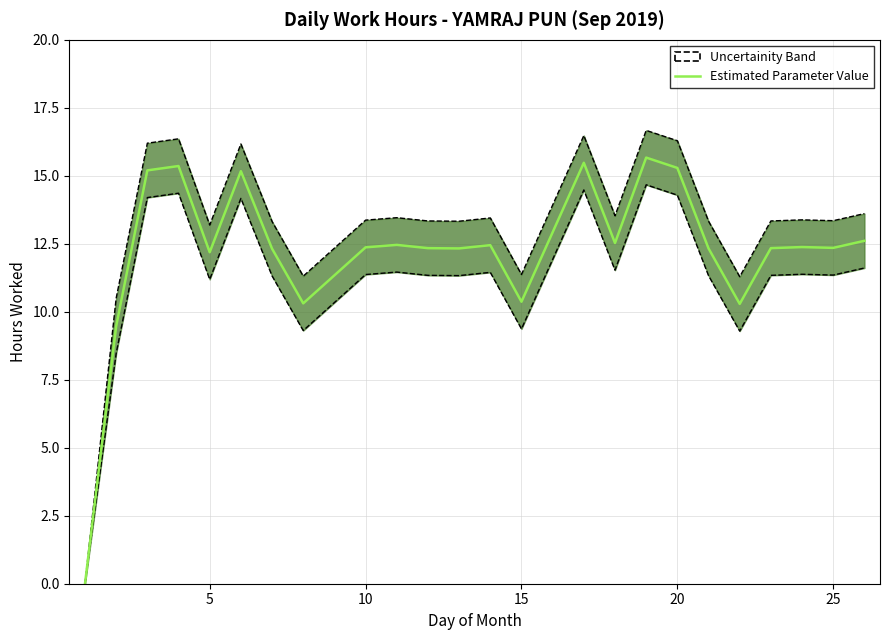

The chart shows a value of 4.8 at 10. True or false?

False